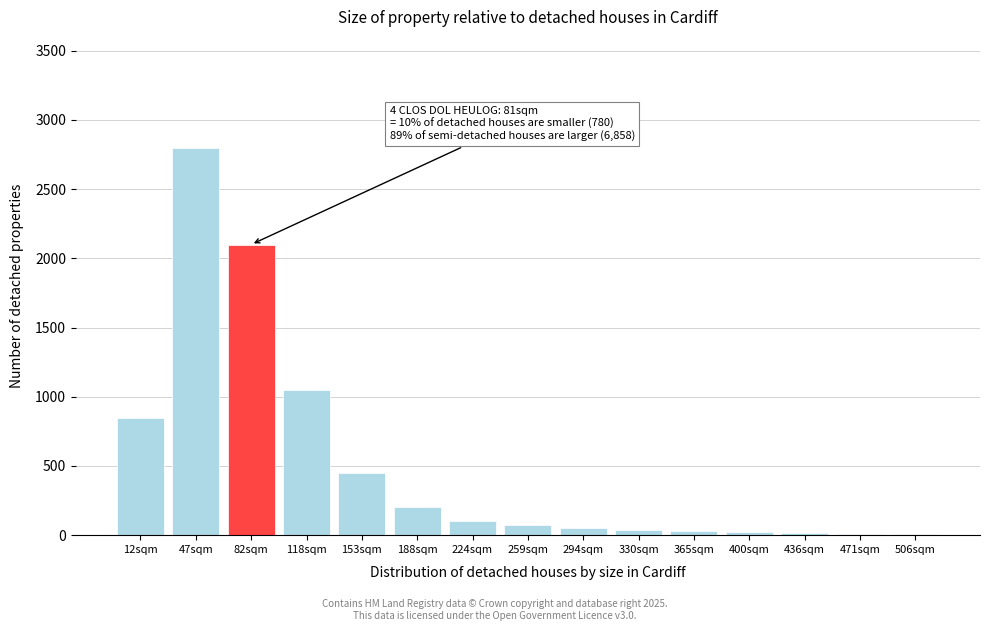

Where is the data nearest to the value 1404?

118sqm